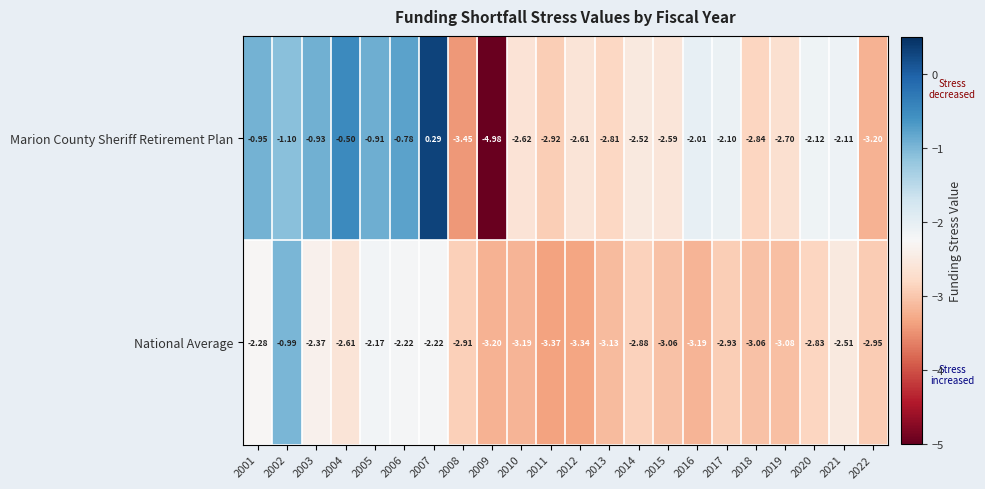

Which series has the largest range (max minus min)?

Marion County Sheriff Retirement Plan